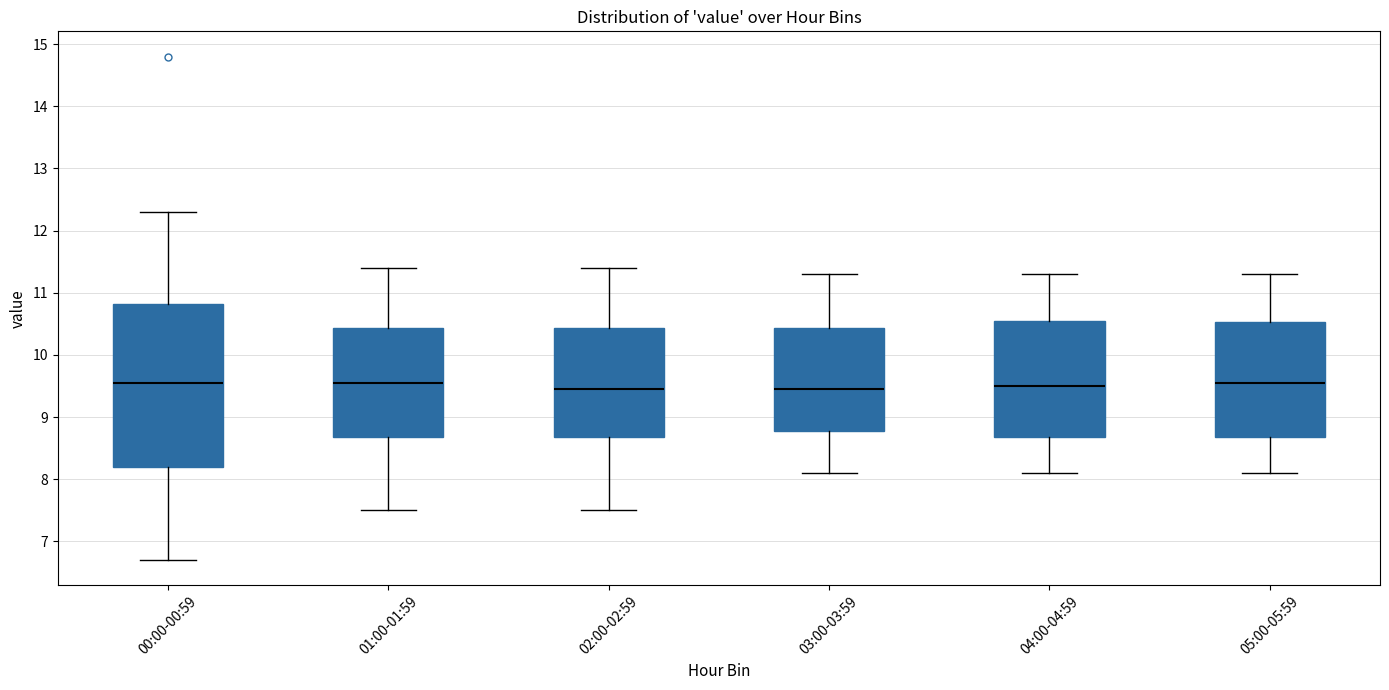

Reading left to right, read every box against the y-axis: the position of its median line, the range the box covers, and the ends of its whiskers. The values are not printed on the chart, so give them approximately, as read against the axis.

00:00-00:59: median 9.6, box 8.2 to 10.8, whiskers 6.7 to 12.3
01:00-01:59: median 9.6, box 8.7 to 10.4, whiskers 7.5 to 11.4
02:00-02:59: median 9.5, box 8.7 to 10.4, whiskers 7.5 to 11.4
03:00-03:59: median 9.5, box 8.8 to 10.4, whiskers 8.1 to 11.3
04:00-04:59: median 9.5, box 8.7 to 10.6, whiskers 8.1 to 11.3
05:00-05:59: median 9.6, box 8.7 to 10.5, whiskers 8.1 to 11.3